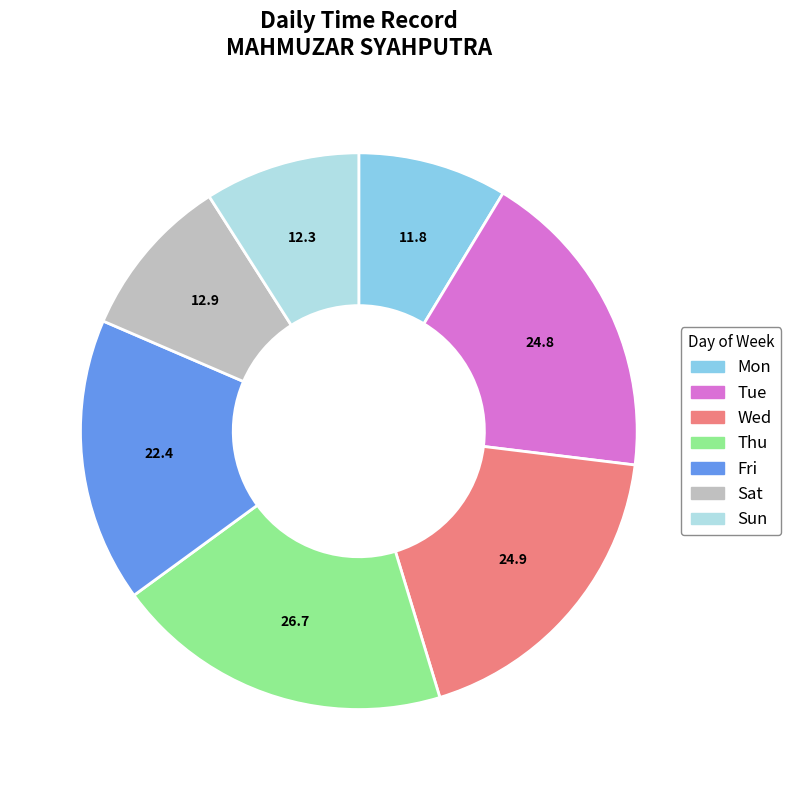

Approximately how many times larger is the value at Sat compared to Fri?

0.6